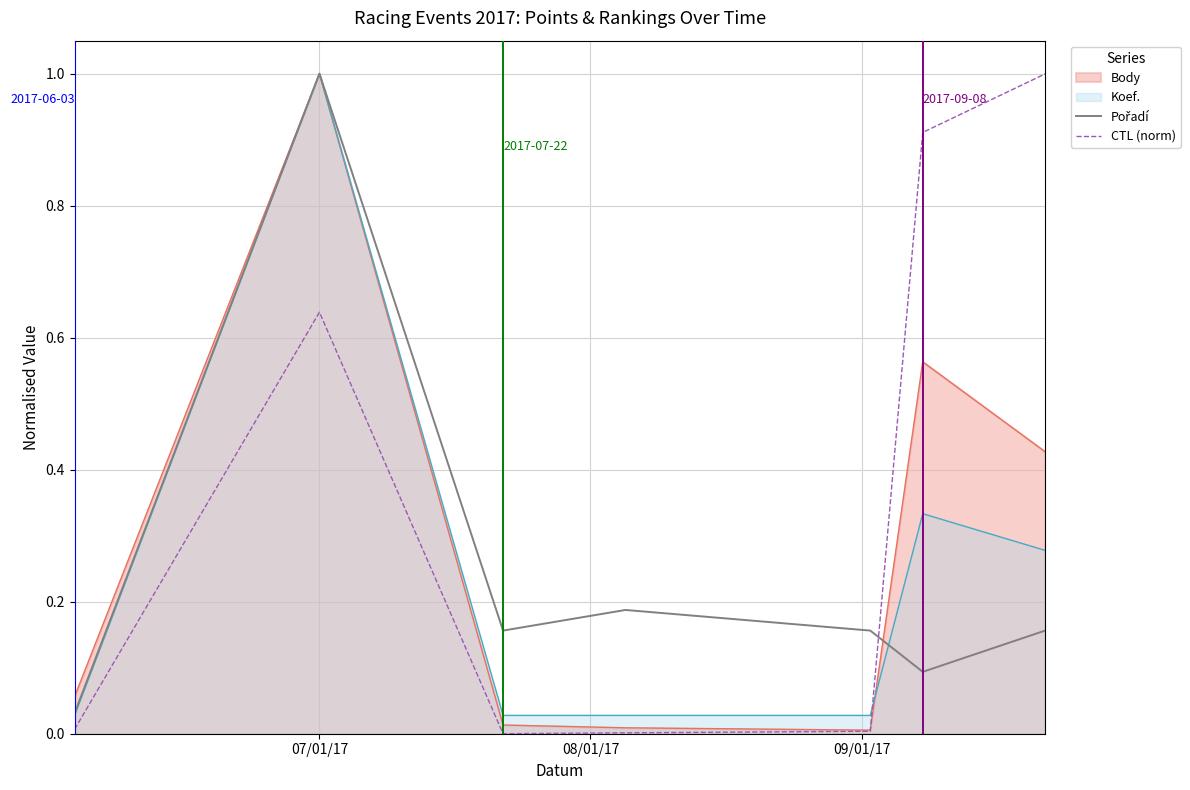

Reading left to right, extract all data points from this chart.

Pořadí: 0.0	1.0	0.2	0.2	0.2	0.1	0.2
CTL (norm): 0.0	0.6	0.0	0.0	0.0	0.9	1.0